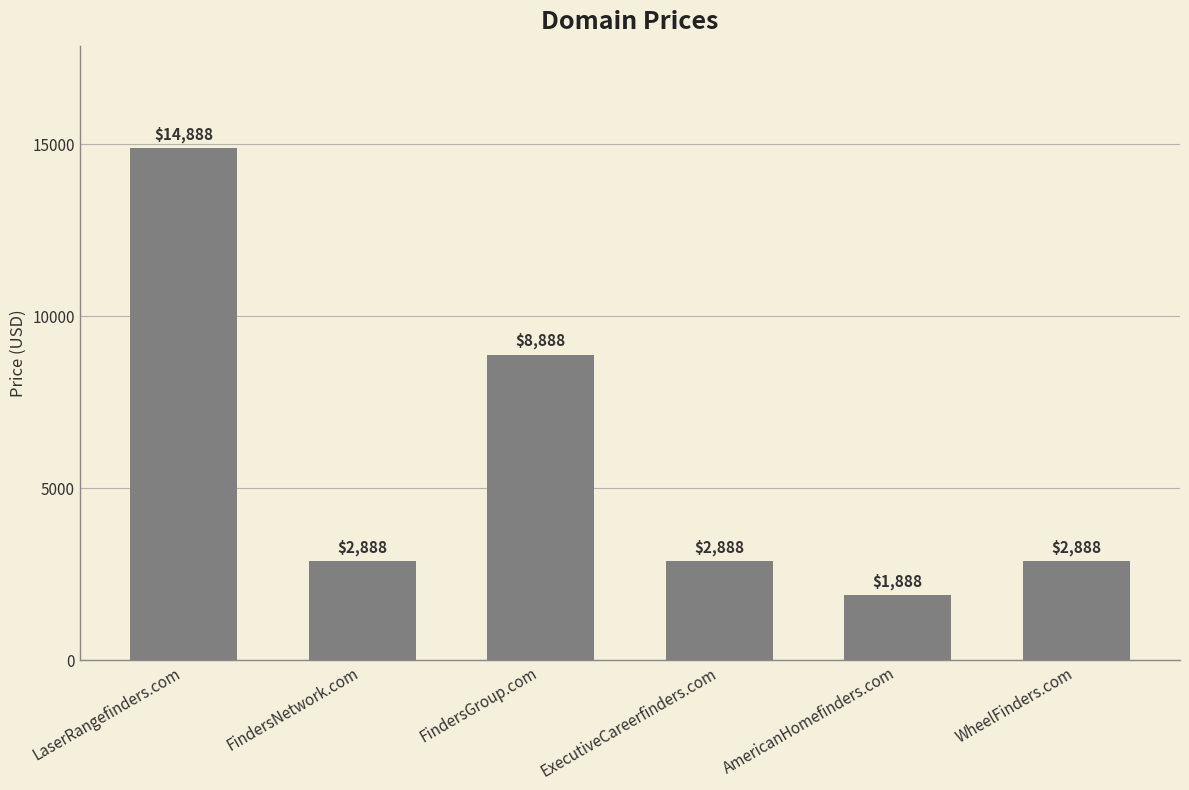

What is the sum of the values at FindersGroup.com and ExecutiveCareerfinders.com?

11776